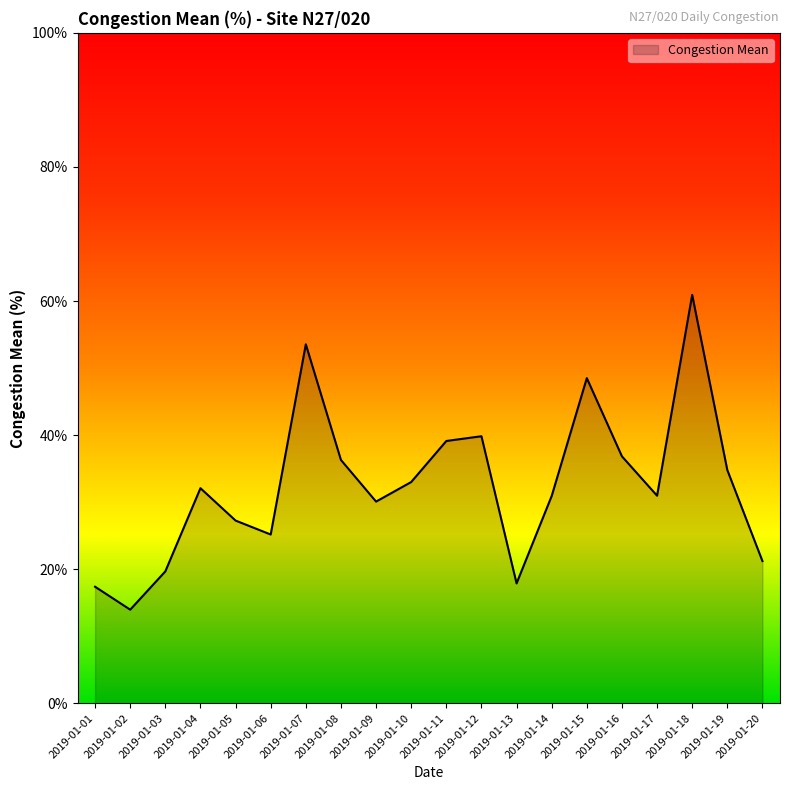

What is the smallest value displayed?

14.0